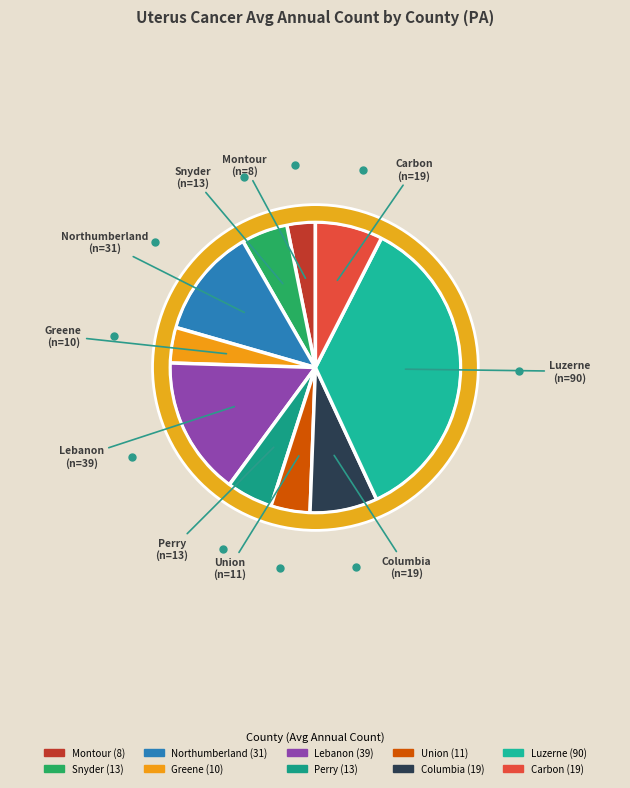

What percentage do Columbia and Perry together represent?

12.6%